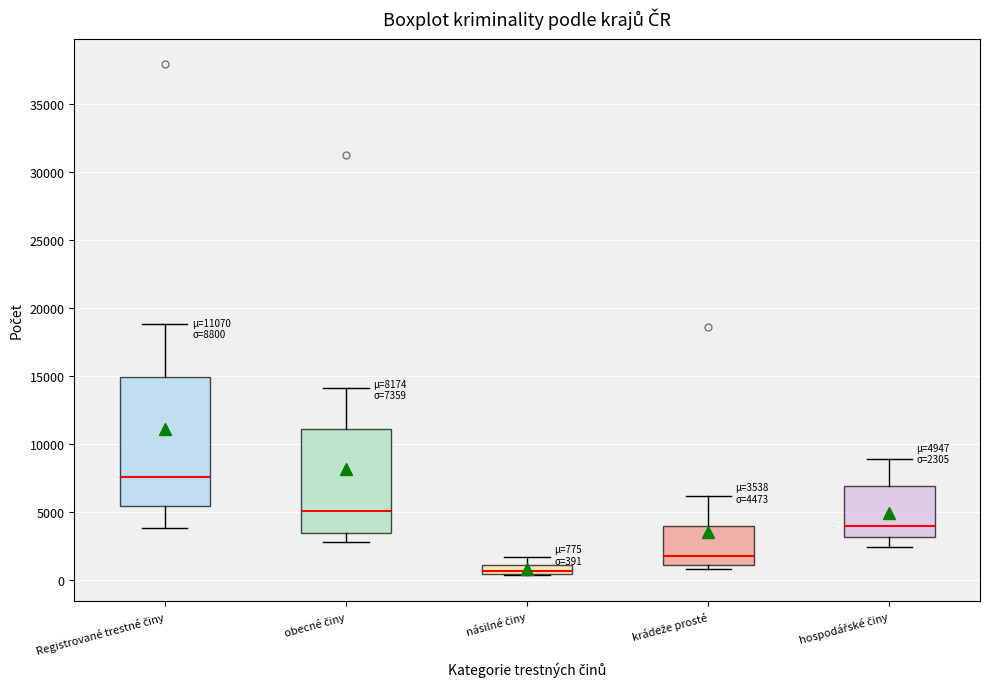

Which box has the lowest median line?

násilné činy